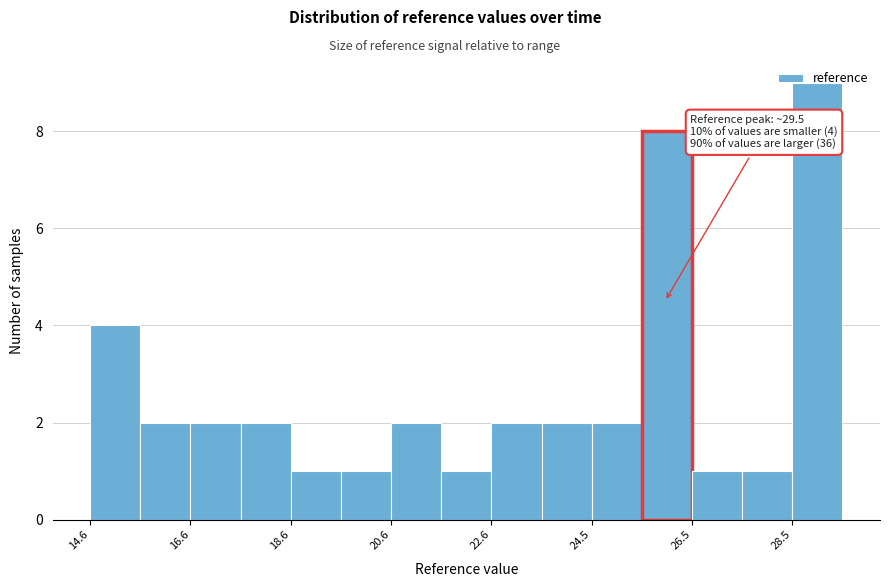

Which range on the x-axis has the tallest bar?

28.6 to 29.6